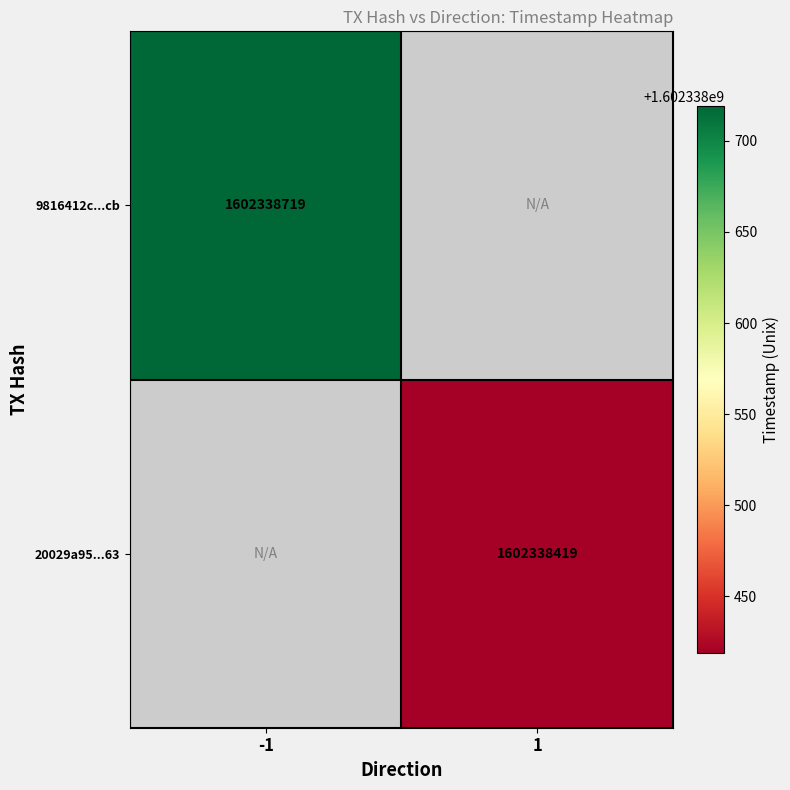

How many categories are shown in the chart?

2